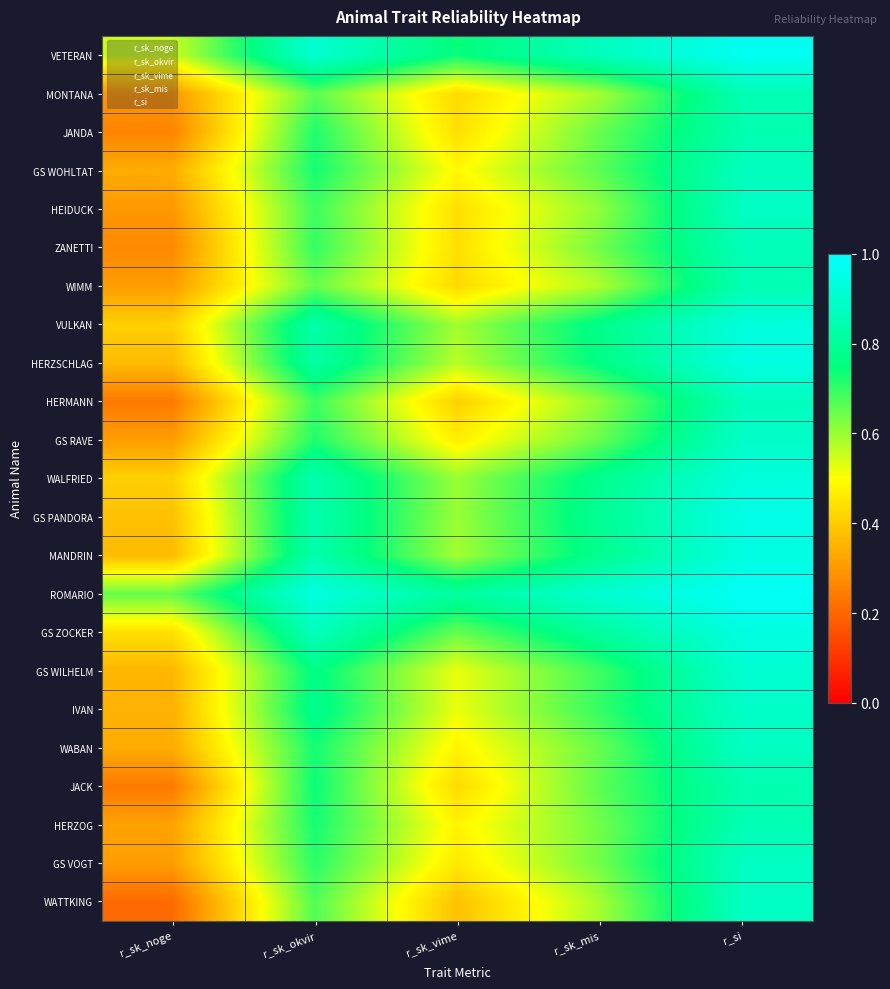

Between r_si and r_sk_mis, which is larger?

r_si